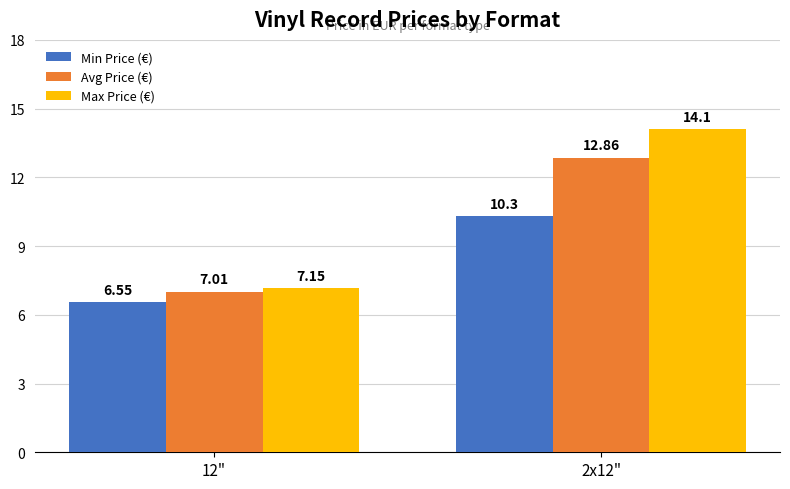

What is the average value of the Avg Price (€) series?

9.9